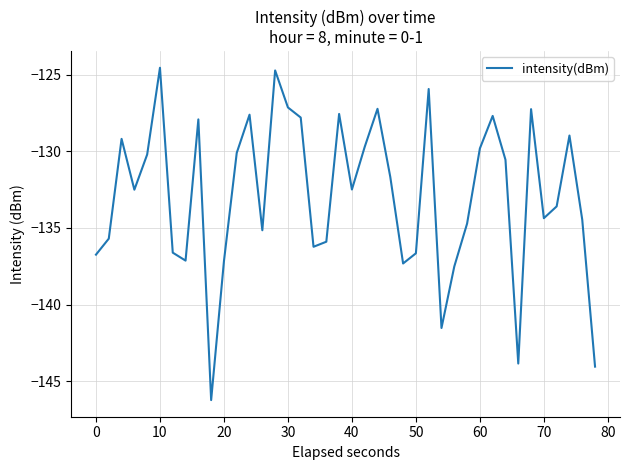

What is the greatest value displayed?

-124.6